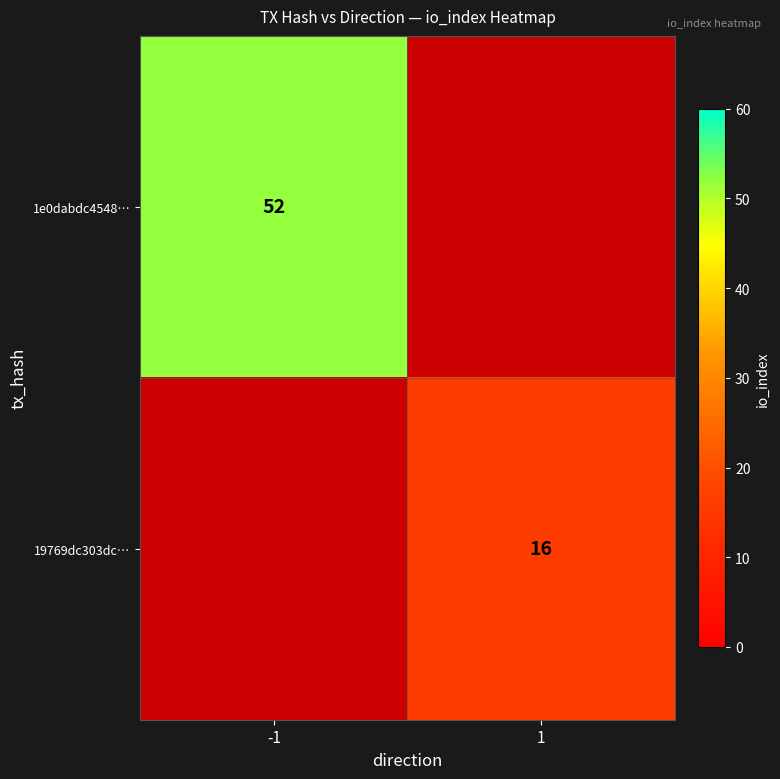

The value of 19769dc303dc… at 1 is 3. True or false?

False